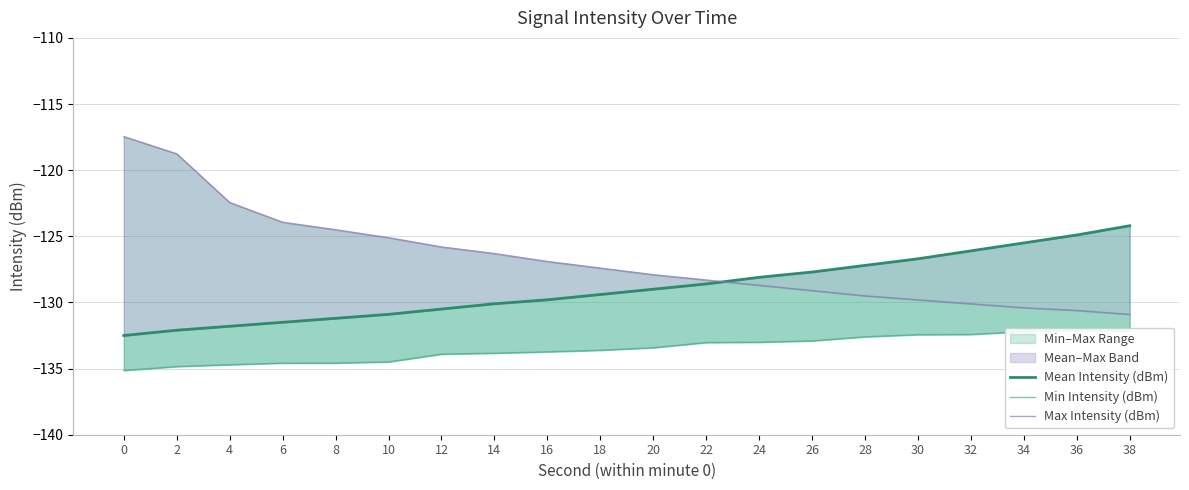

How many lines are shown in the chart?

3